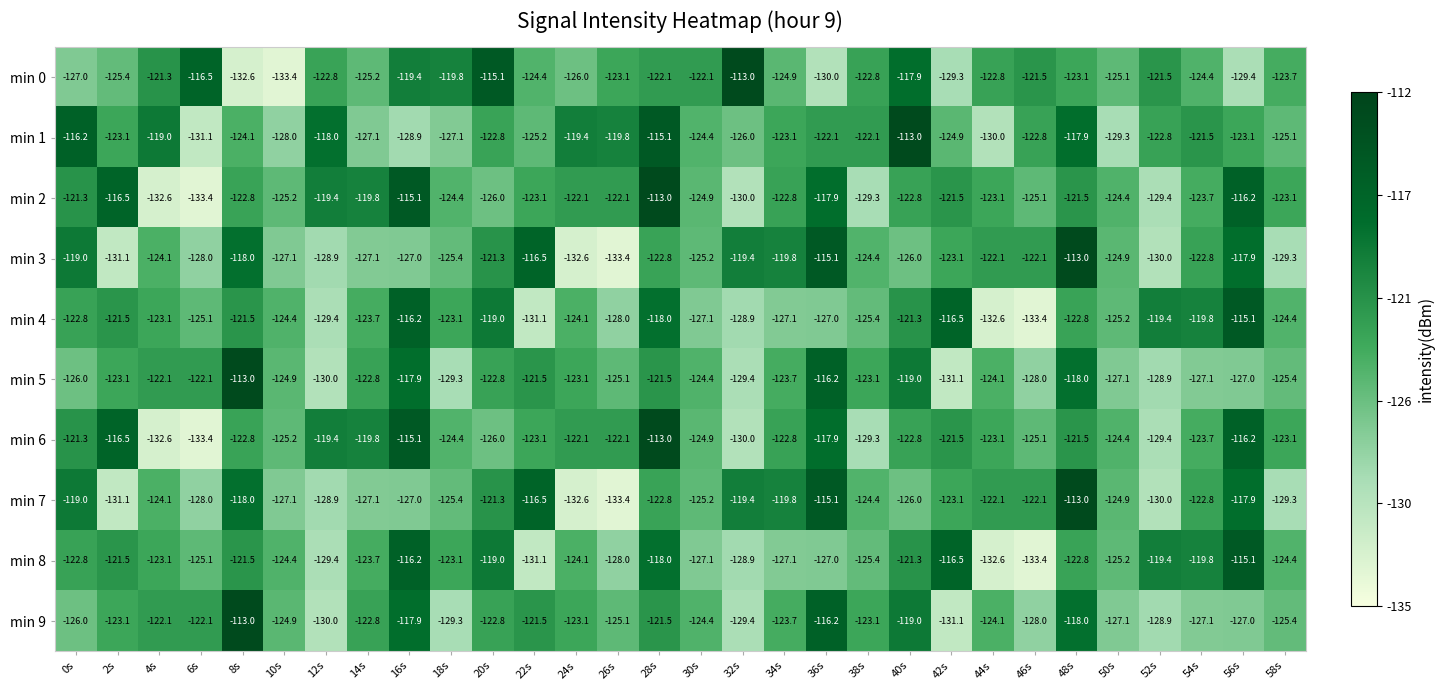

The value of min 1 at 20s is -176.3. True or false?

False